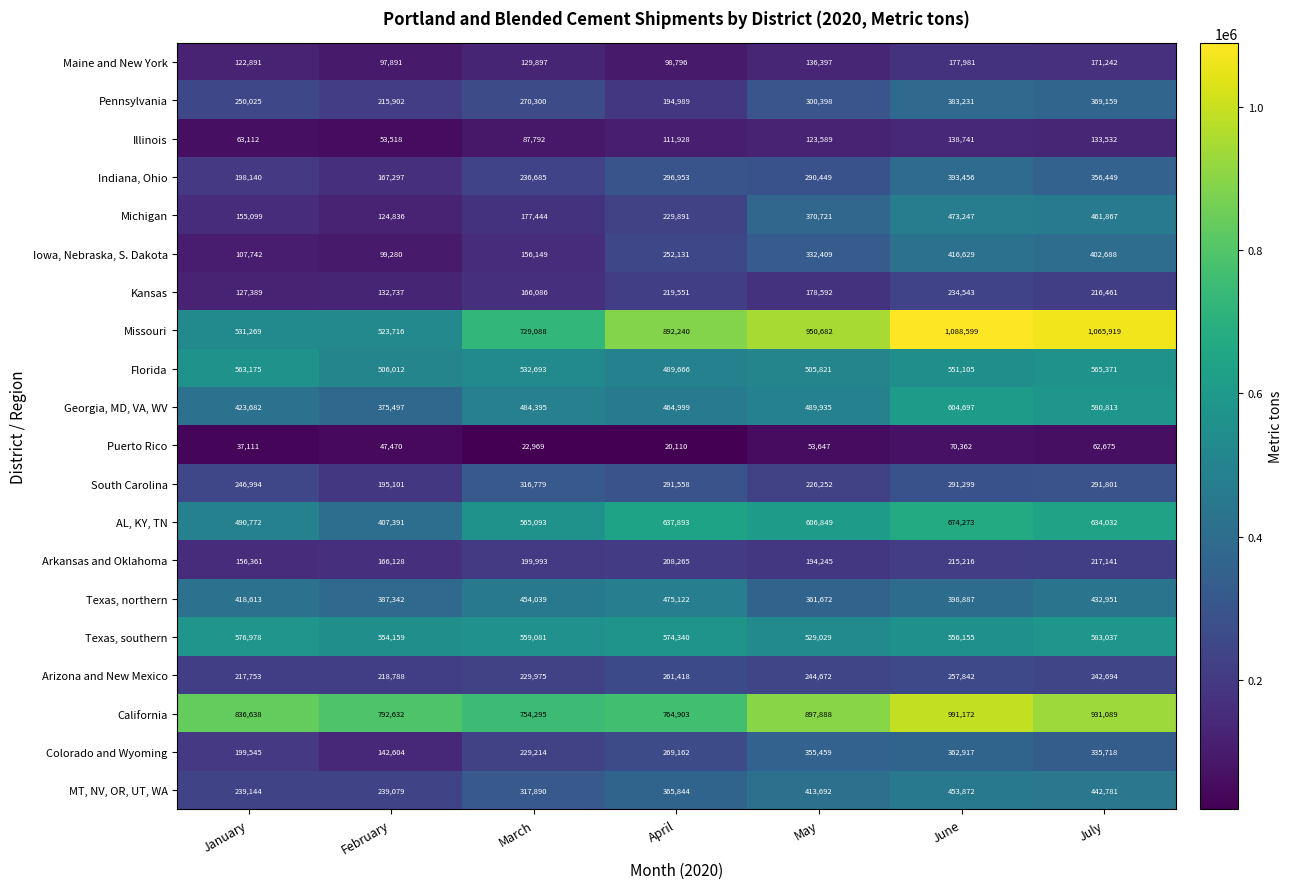

What is the minimum value for Georgia, MD, VA, WV?

375497